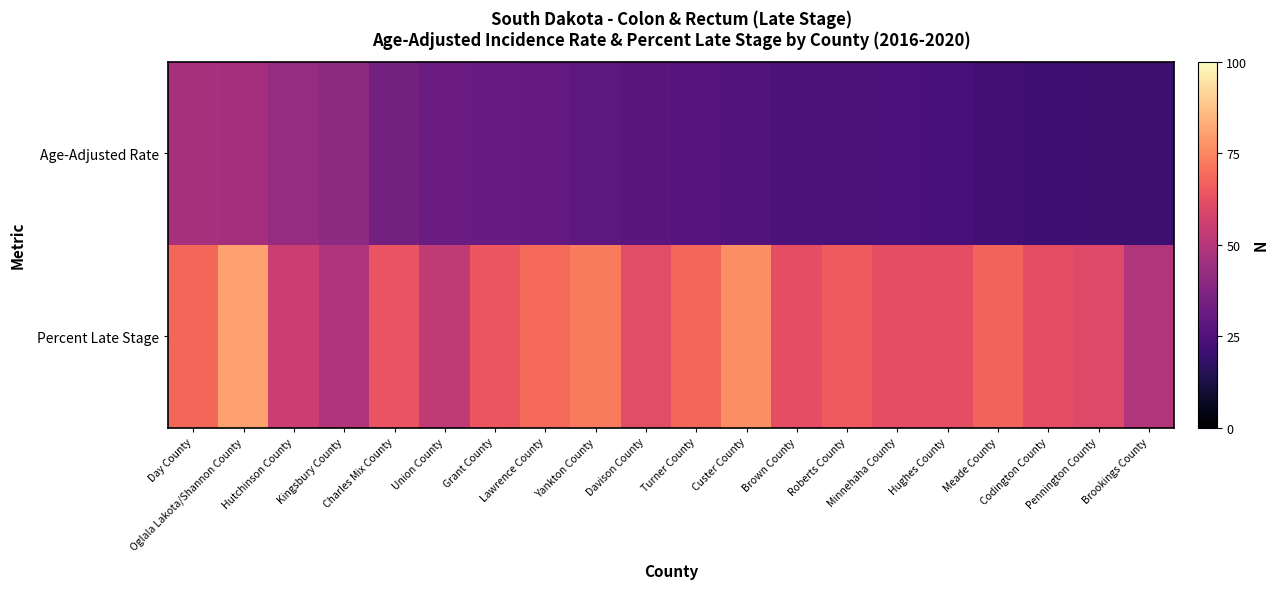

Rank the series by their maximum value, from lowest to highest.

Age-Adjusted Rate, Percent Late Stage